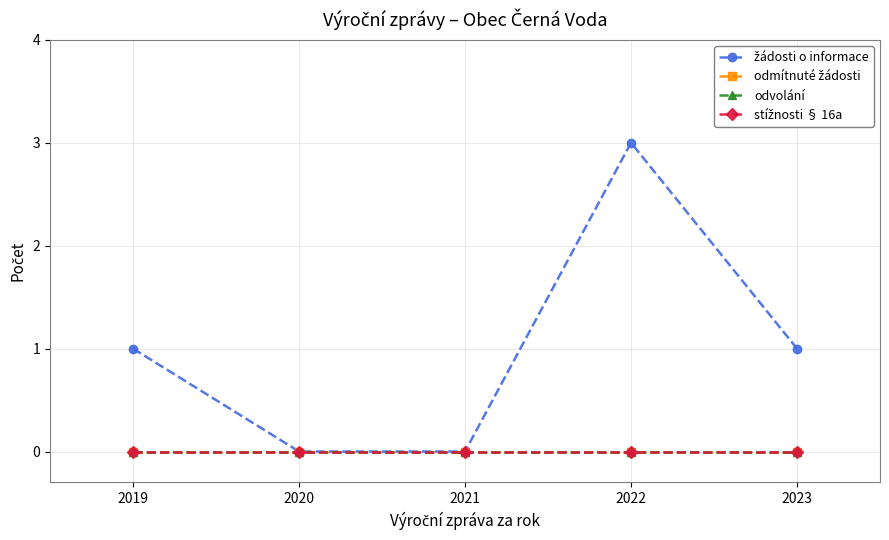

Is this an area chart (filled region under the line)?

No